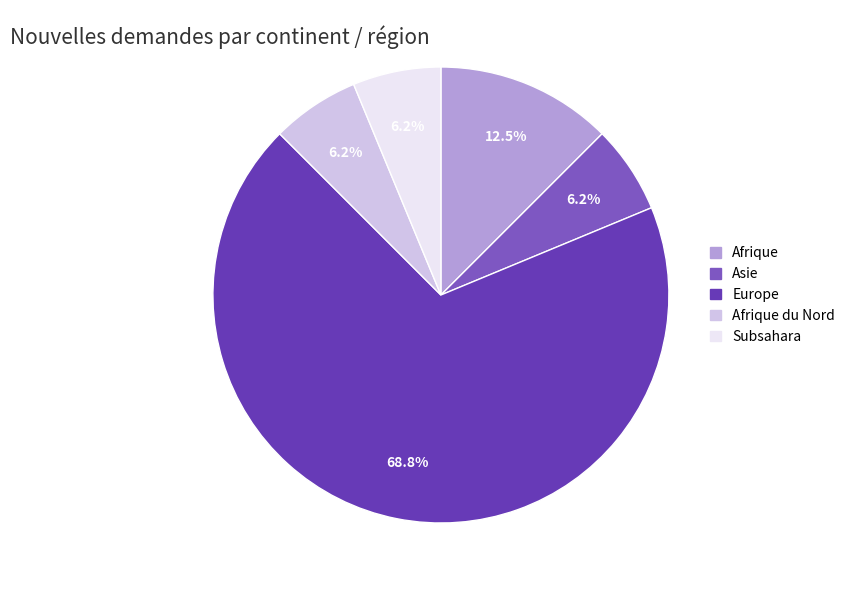

Approximately how many times larger is the value at Afrique compared to Subsahara?

2.0